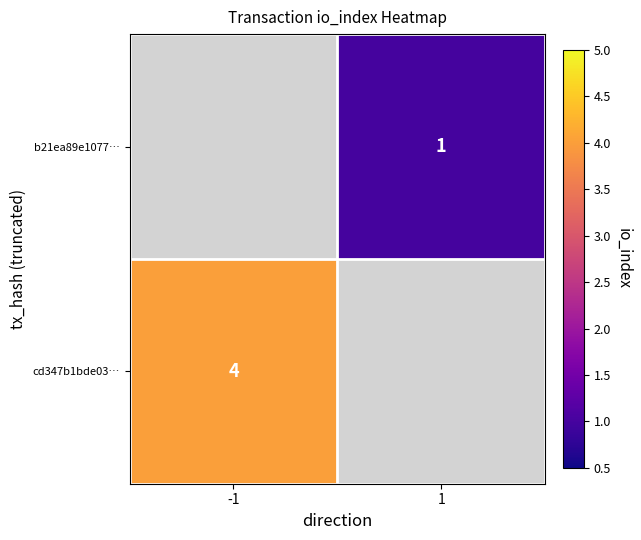

Between -1 and 1, which is larger?

1